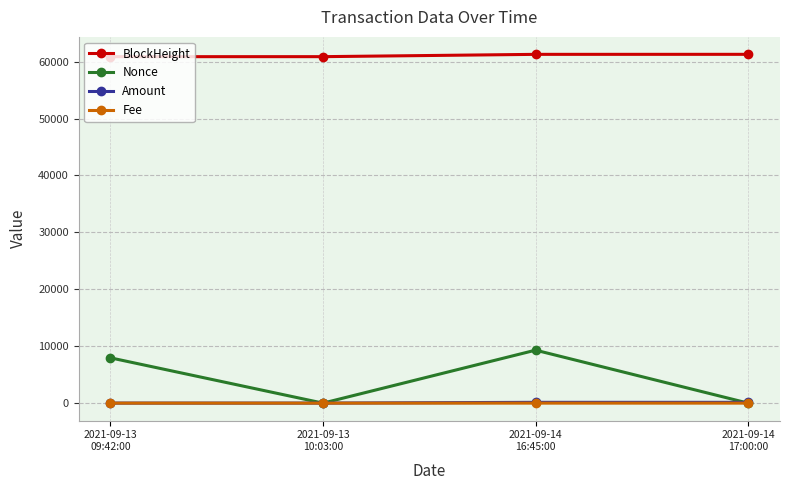

Does the chart display data point markers on the line(s)?

Yes